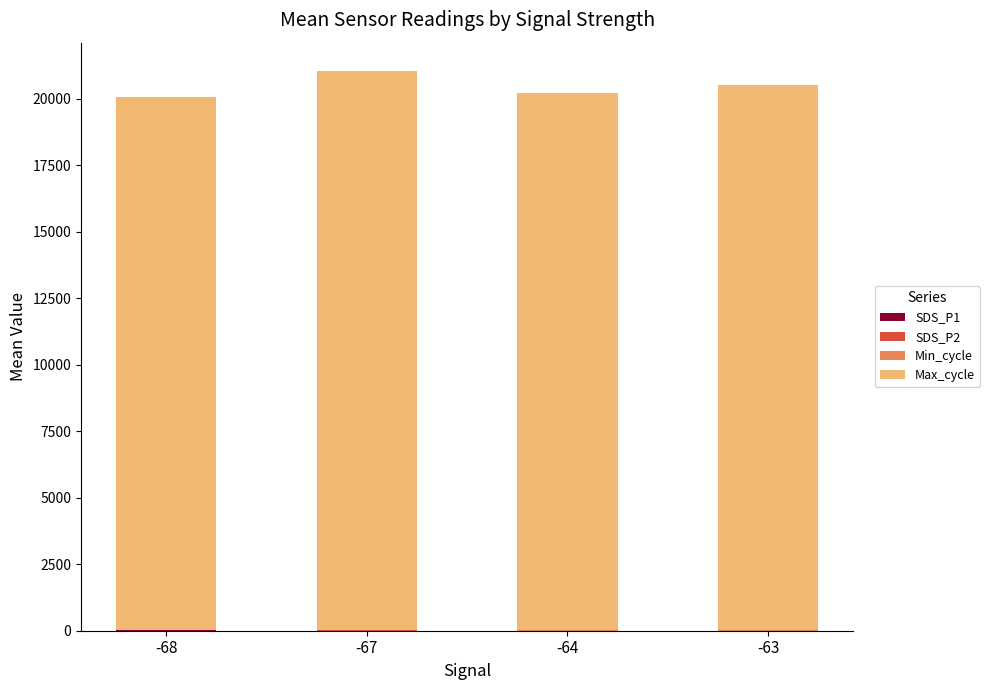

How many categories are shown in the chart?

4